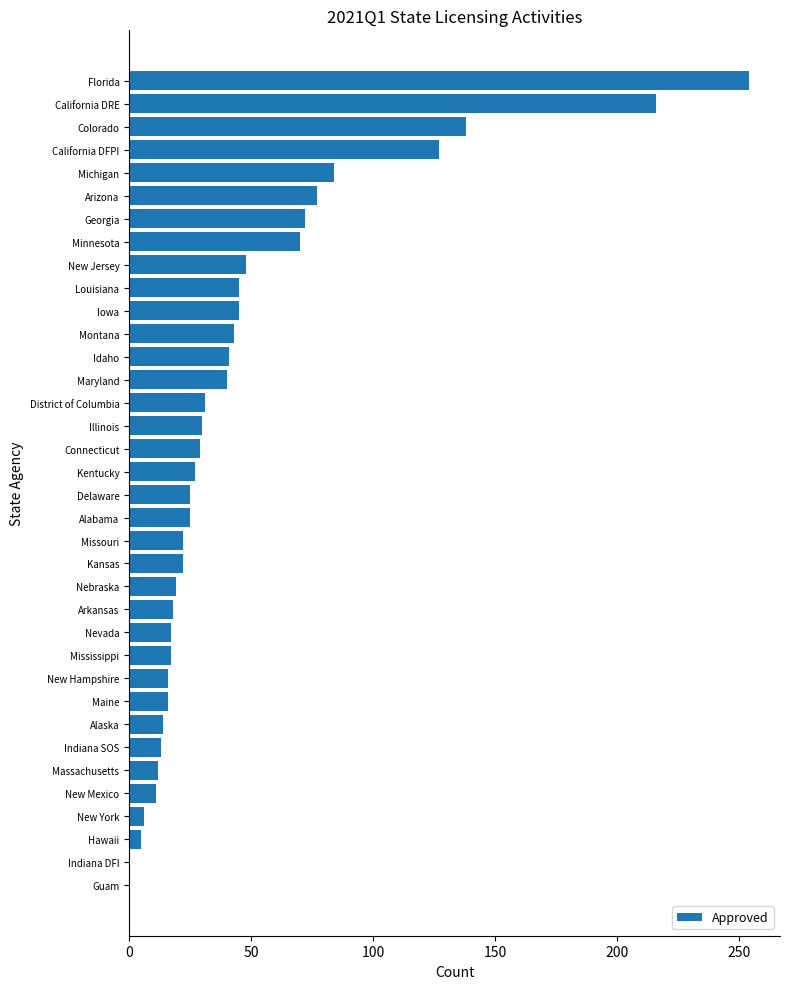

What is the sum of all values?

1675